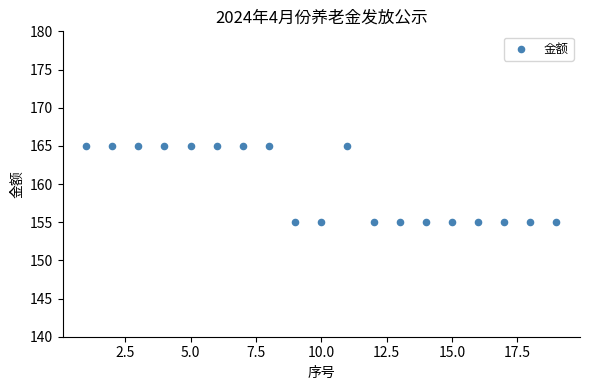

What is the range of Y values (max minus min)?

10